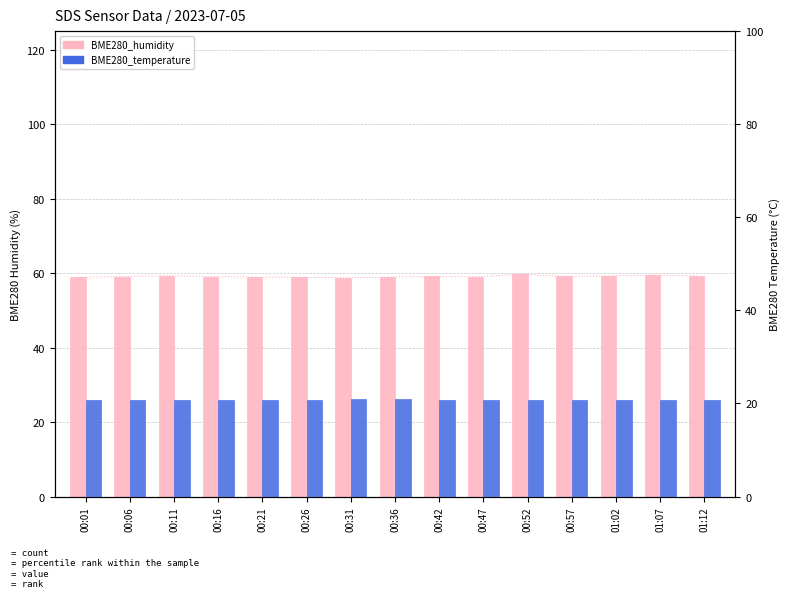

Are the bars grouped side by side (vs. stacked)?

Yes